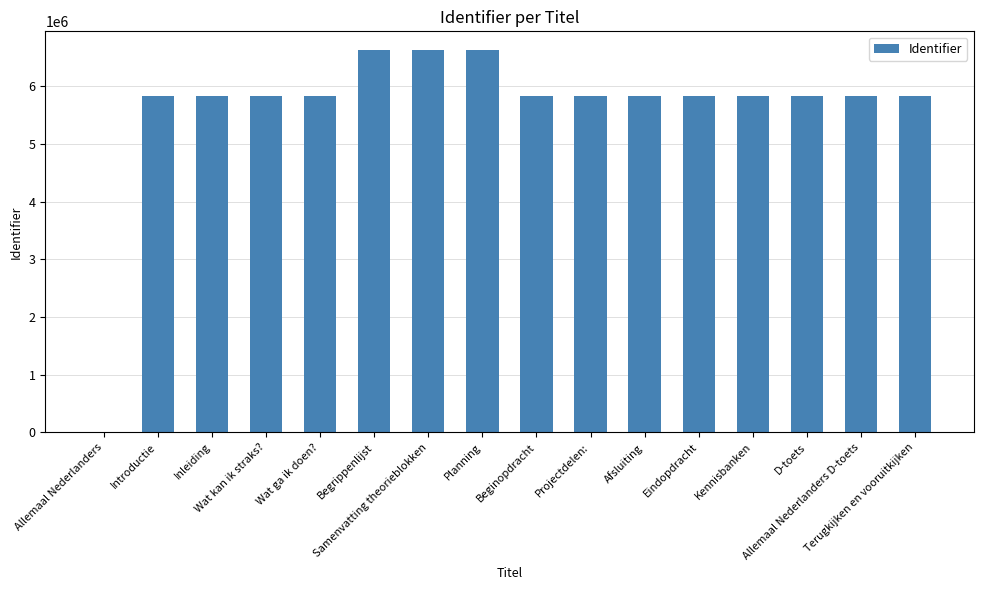

What is the greatest value displayed?

6618675